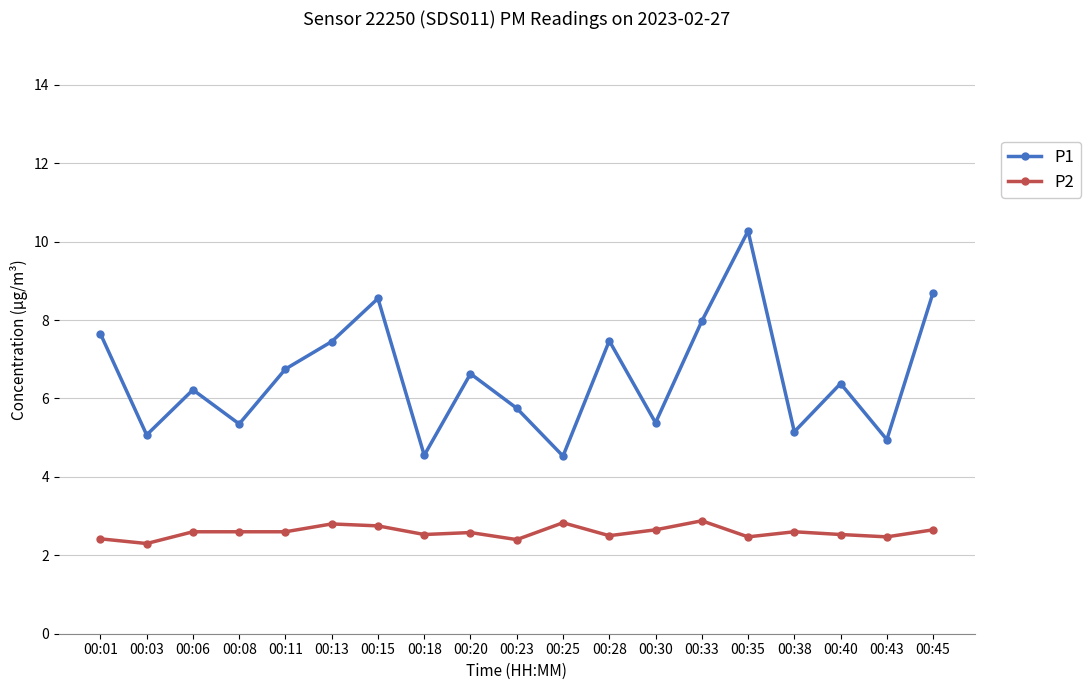

True or false: P2 has more than 0 points higher than both neighbors.

True